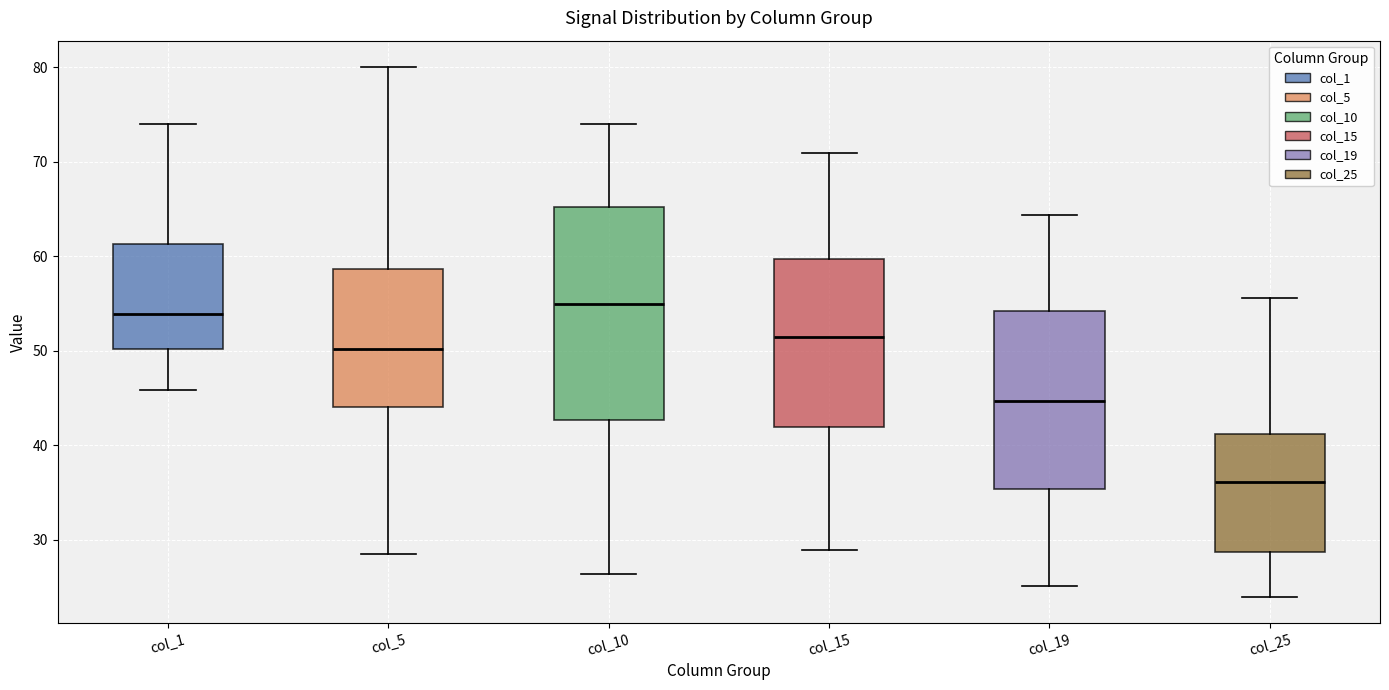

Which box has the lowest median line?

col_25